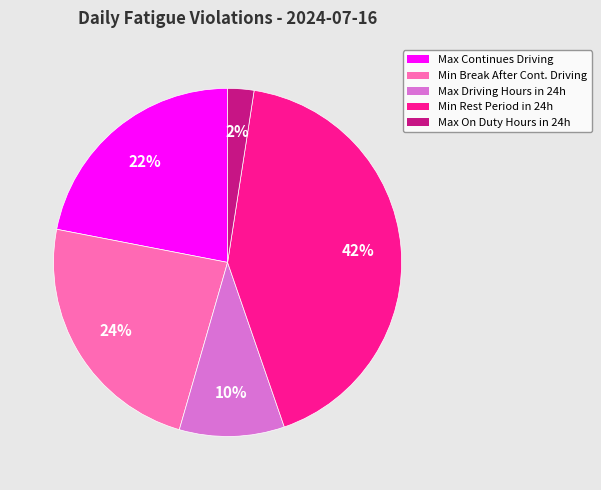

Is there a majority slice in this chart?

No